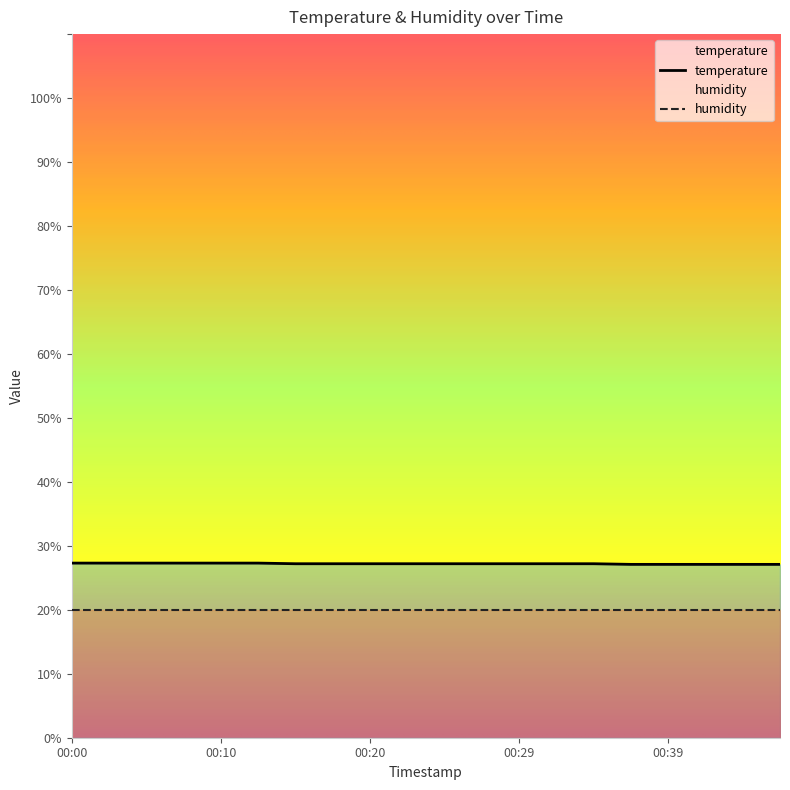

What is the difference between the maximum and minimum values?

0.2